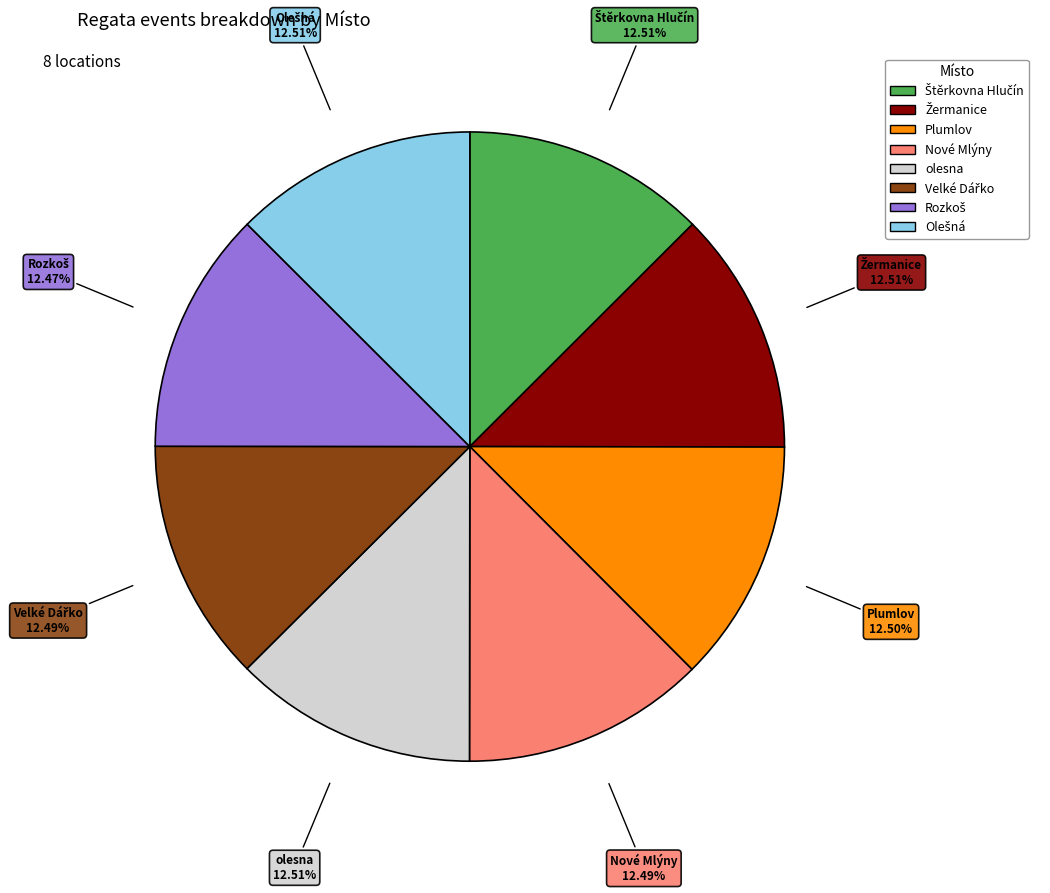

Approximately how many times larger is the value at Plumlov compared to Nové Mlýny?

1.0